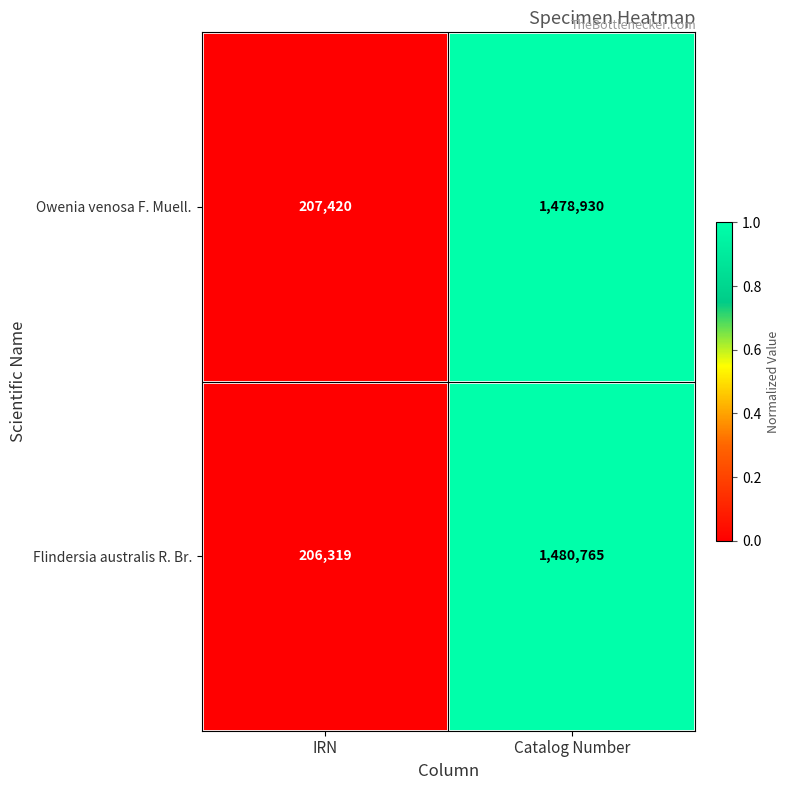

What is the sum of the Flindersia australis R. Br. values at IRN and Catalog Number?

1687084